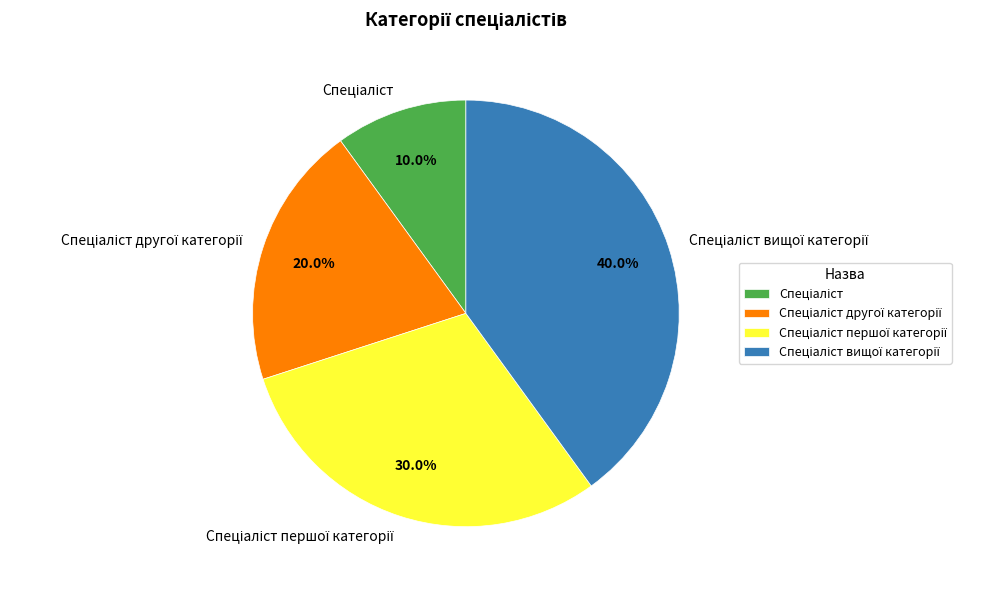

How many slices are in this pie chart?

4